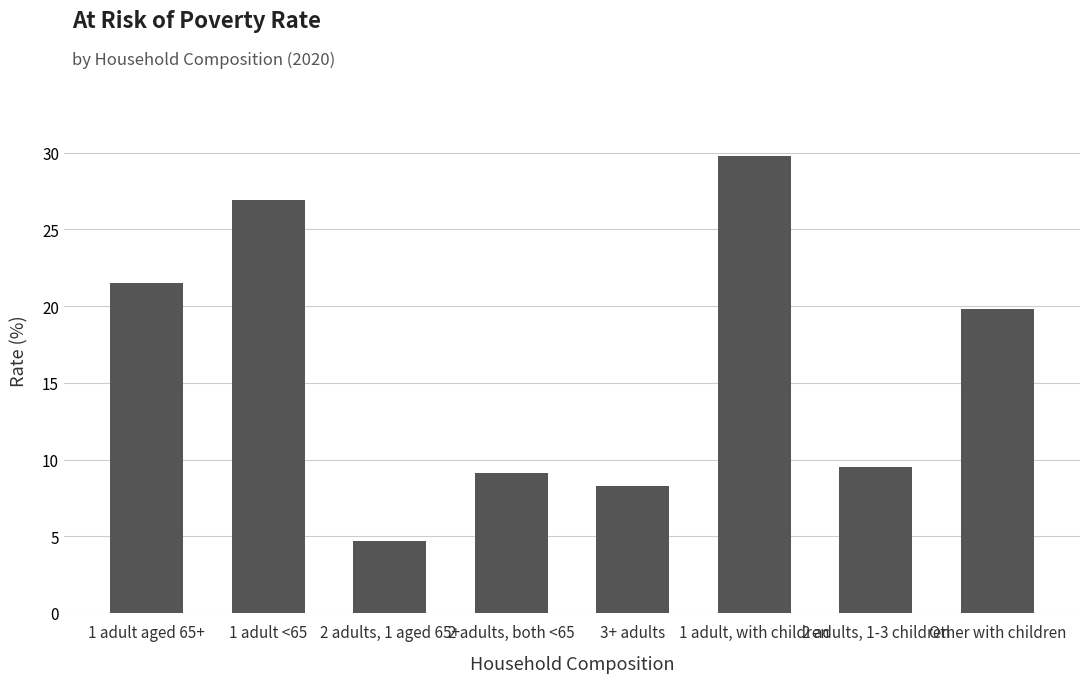

What position from the left is 1 adult <65?

2